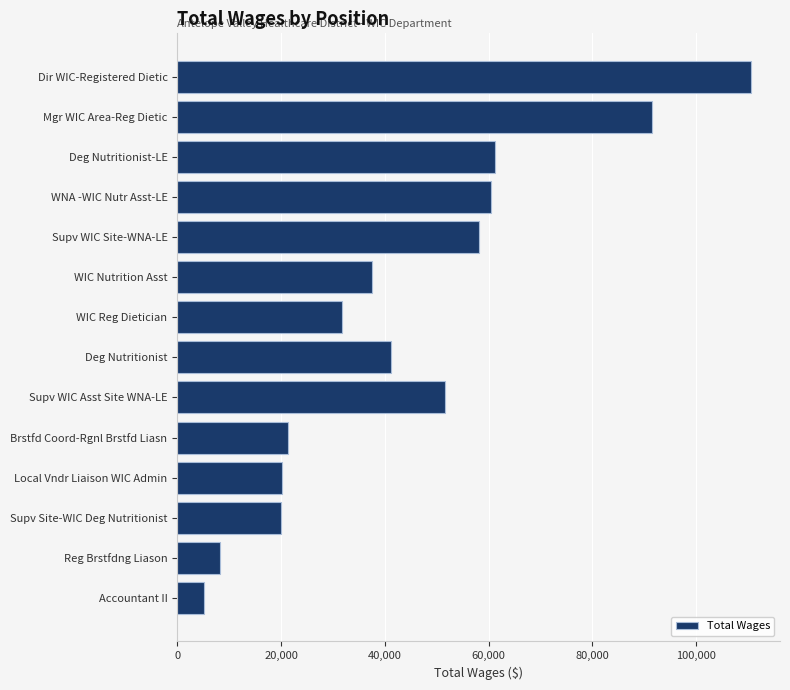

What is the maximum value shown in the chart?

110616